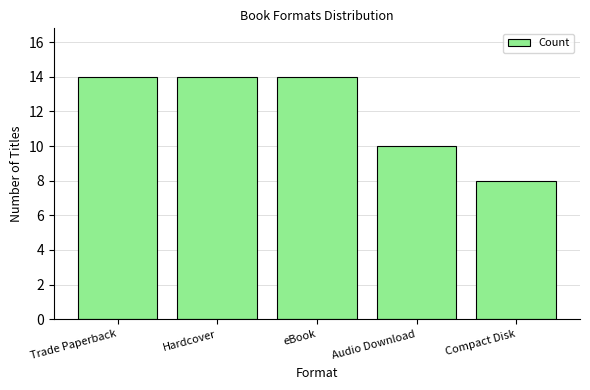

Is it true that the value at Hardcover is 20?

False